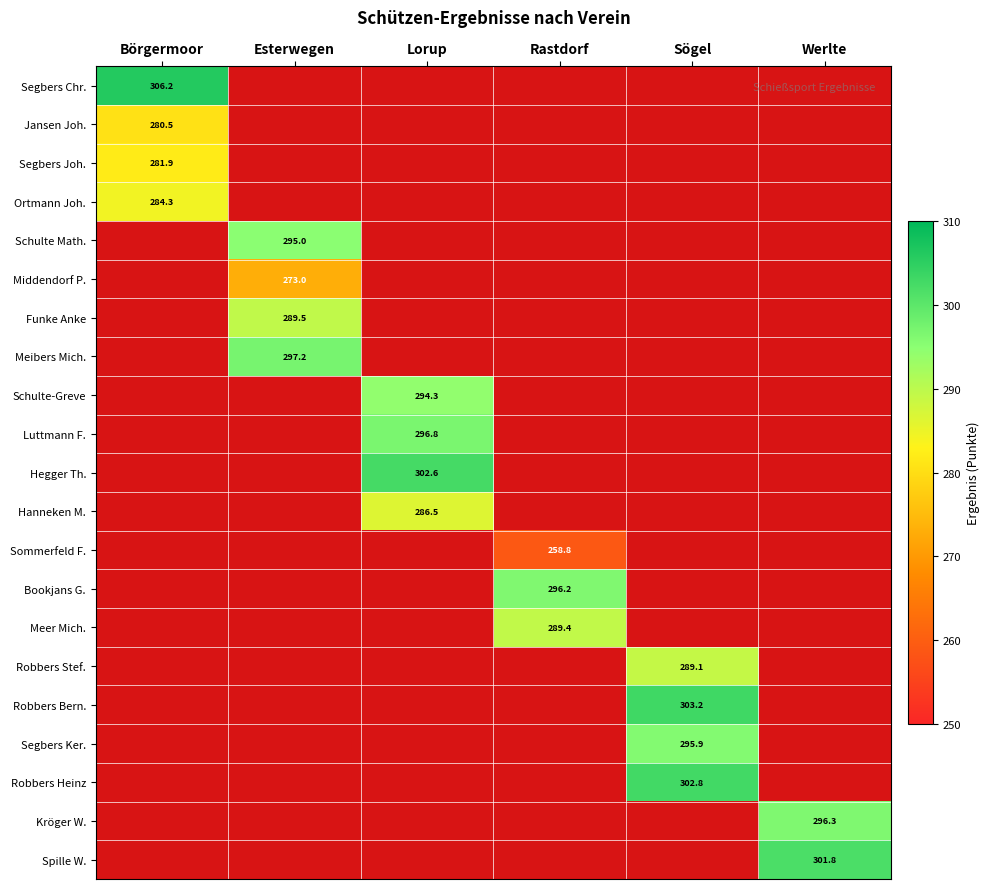

Is it true that Spille W. equals 452.4 at Werlte?

False